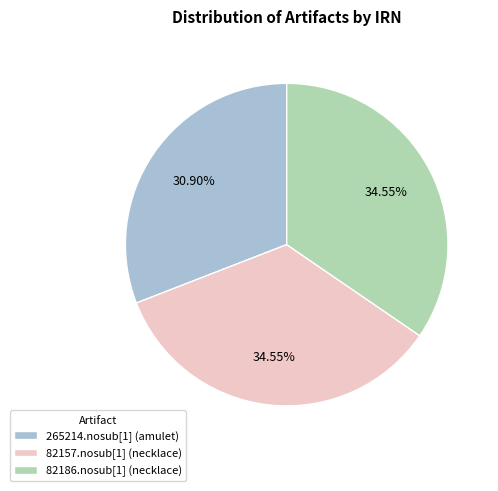

Approximately how many times larger is the value at 265214.nosub[1] (amulet) compared to 82186.nosub[1] (necklace)?

0.9